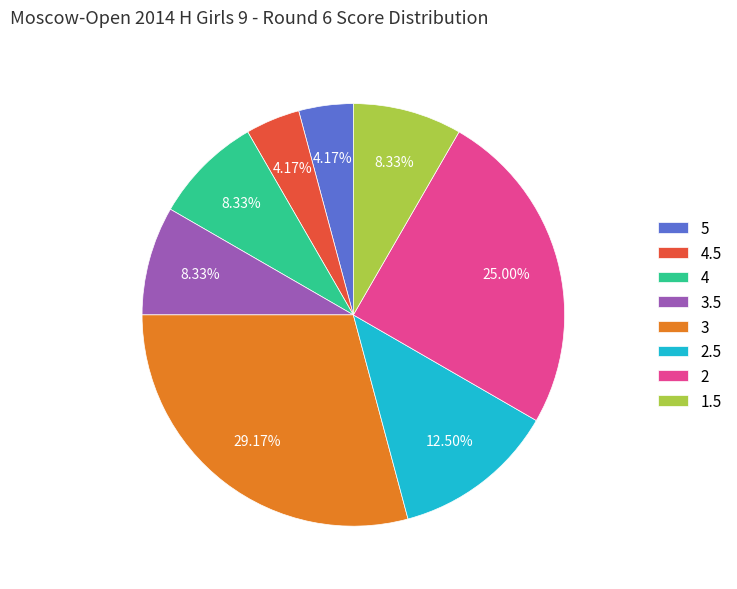

Approximately how many times larger is the value at 5 compared to 1.5?

0.5